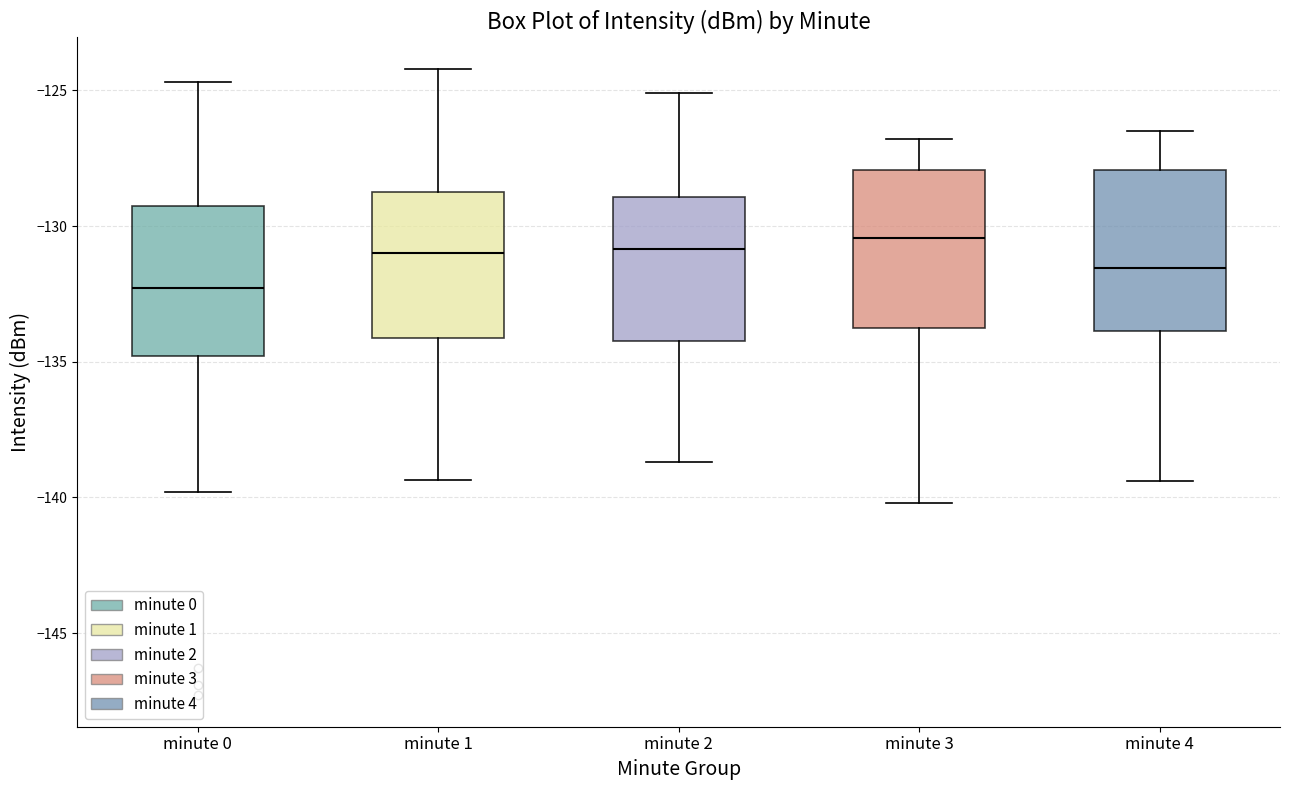

Reading left to right, read every box against the y-axis: the position of its median line, the range the box covers, and the ends of its whiskers. The values are not printed on the chart, so give them approximately, as read against the axis.

minute 0: median -132.5, box -135.0 to -129.0, whiskers -140.0 to -124.5
minute 1: median -131.0, box -134.0 to -128.5, whiskers -139.5 to -124.0
minute 2: median -131.0, box -134.0 to -129.0, whiskers -138.5 to -125.0
minute 3: median -130.5, box -134.0 to -128.0, whiskers -140.0 to -127.0
minute 4: median -131.5, box -134.0 to -128.0, whiskers -139.5 to -126.5